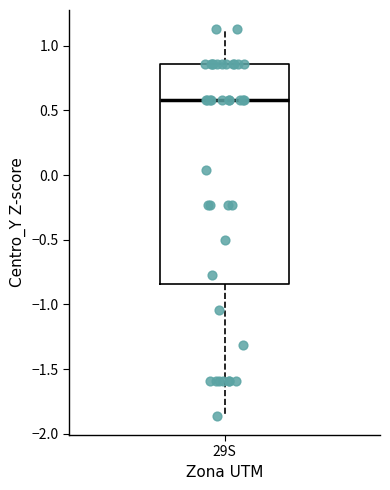

Transcribe this box plot: give where the median line is, the range the box spans, and where the two whiskers end, as read against the y-axis. The values are not printed on the chart, so give them approximately, as read against the axis.

median 0.60, box -0.85 to 0.85, whiskers -1.85 to 1.15